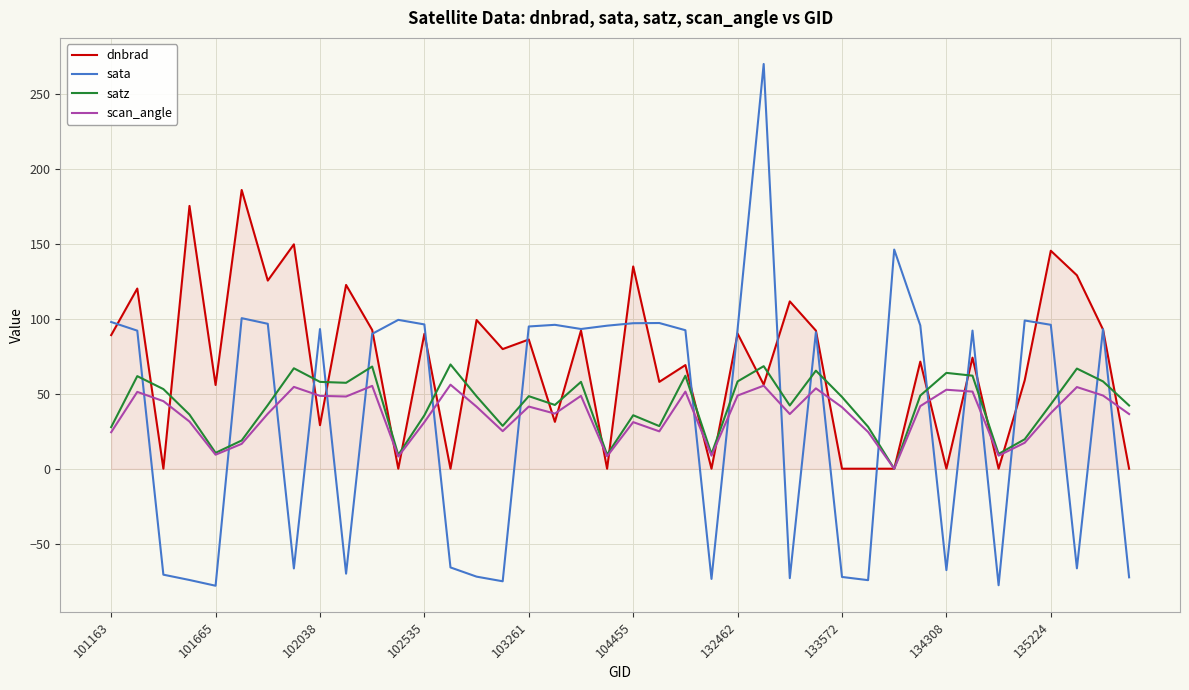

Which series has the widest spread of values?

sata